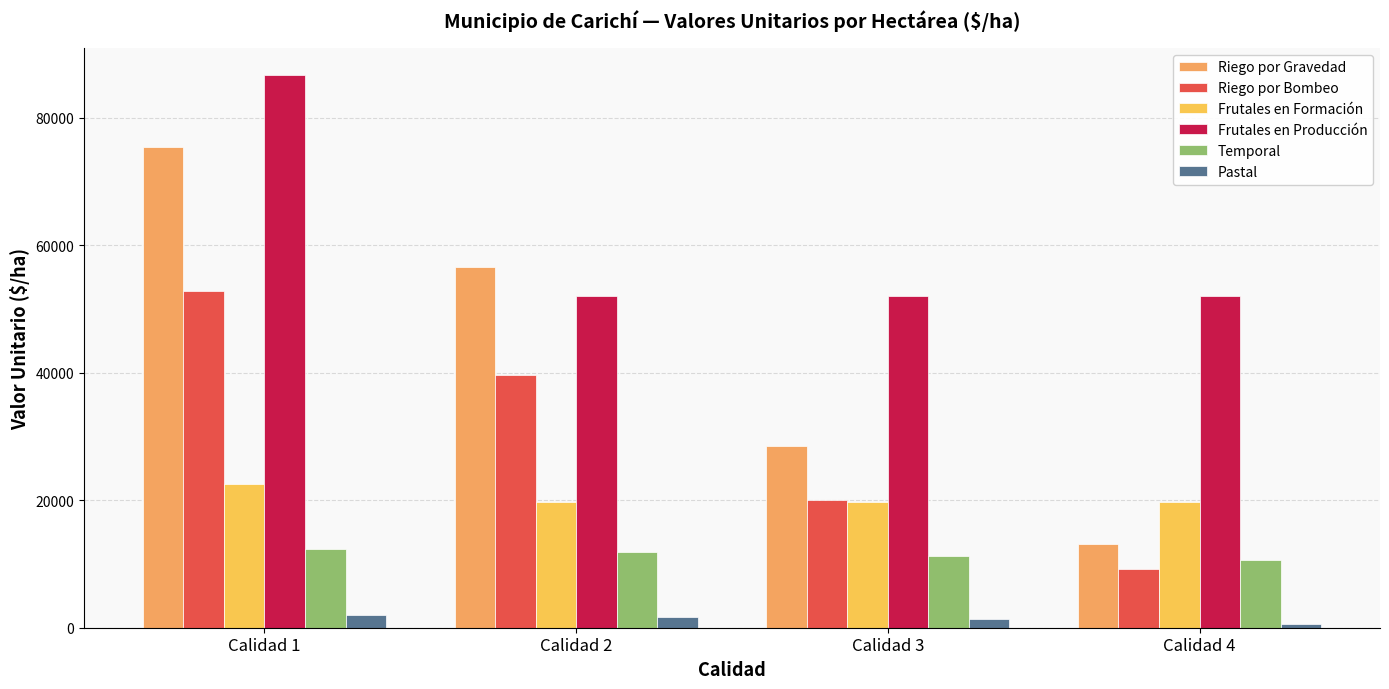

Count the number of data series in this chart.

6